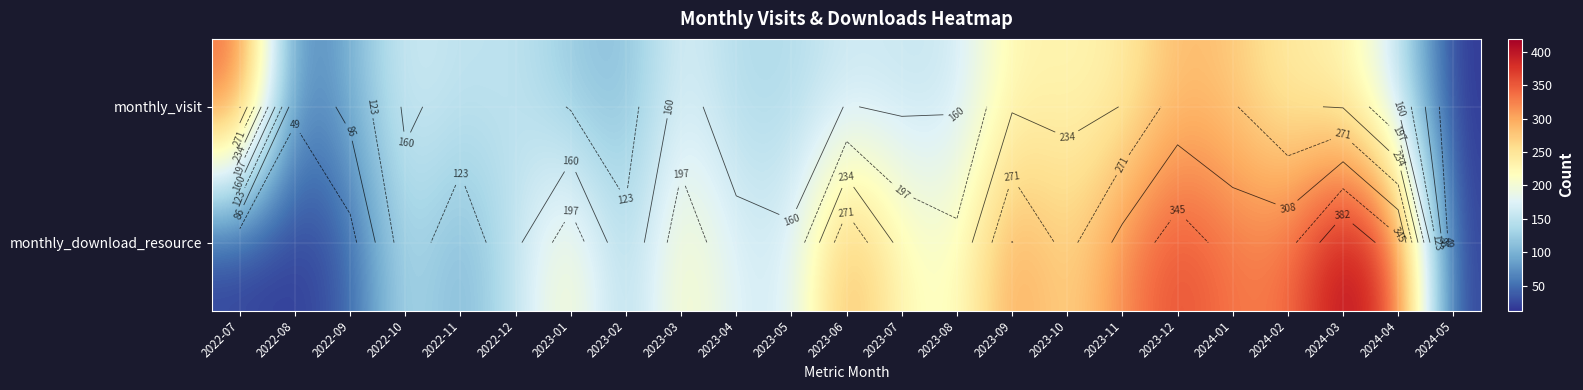

Rank the series by their average value, from highest to lowest.

monthly_download_resource, monthly_visit